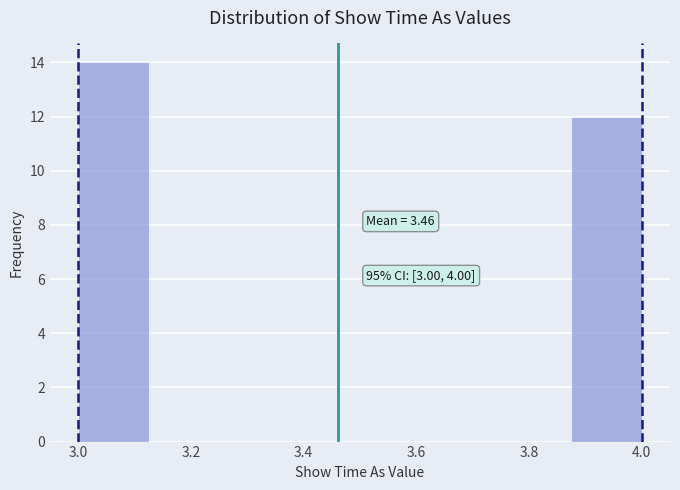

Over which range of the x-axis is the bar tallest?

3.000 to 3.125